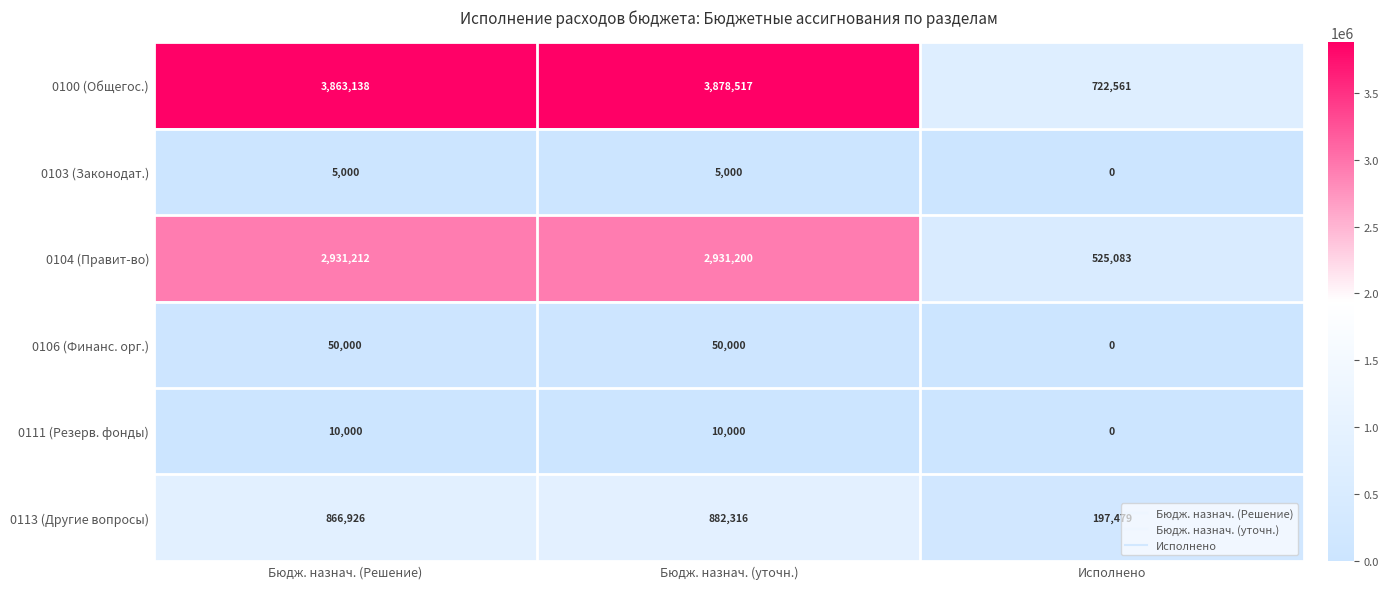

At which category is the sum across all series the highest?

Бюдж. назнач. (уточн.)